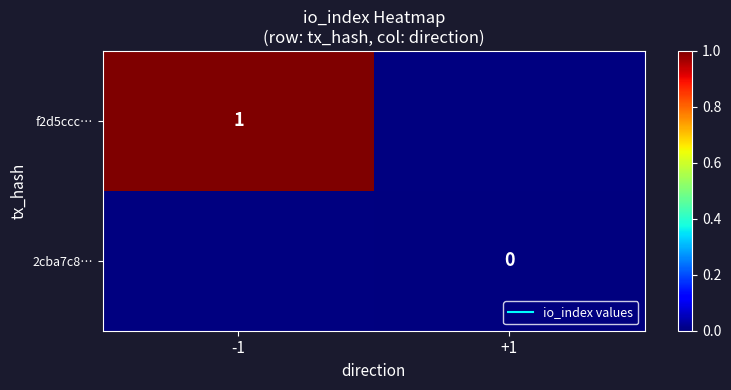

At which category does the chart reach its peak across all series?

-1